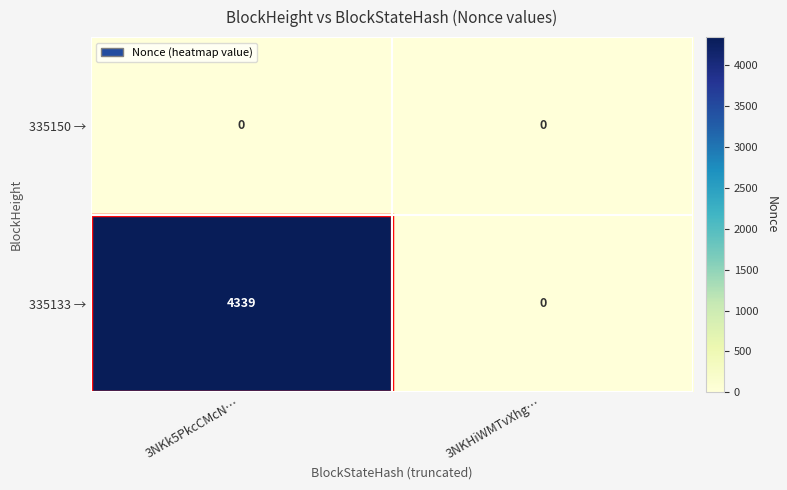

Which category has the highest value in the 335133 → series?

3NKk5PkcCMcN…